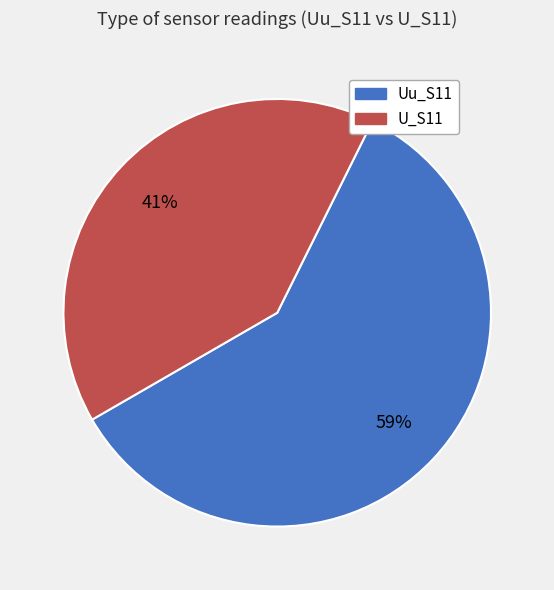

Is it true that U_S11 is 41% of the pie?

True